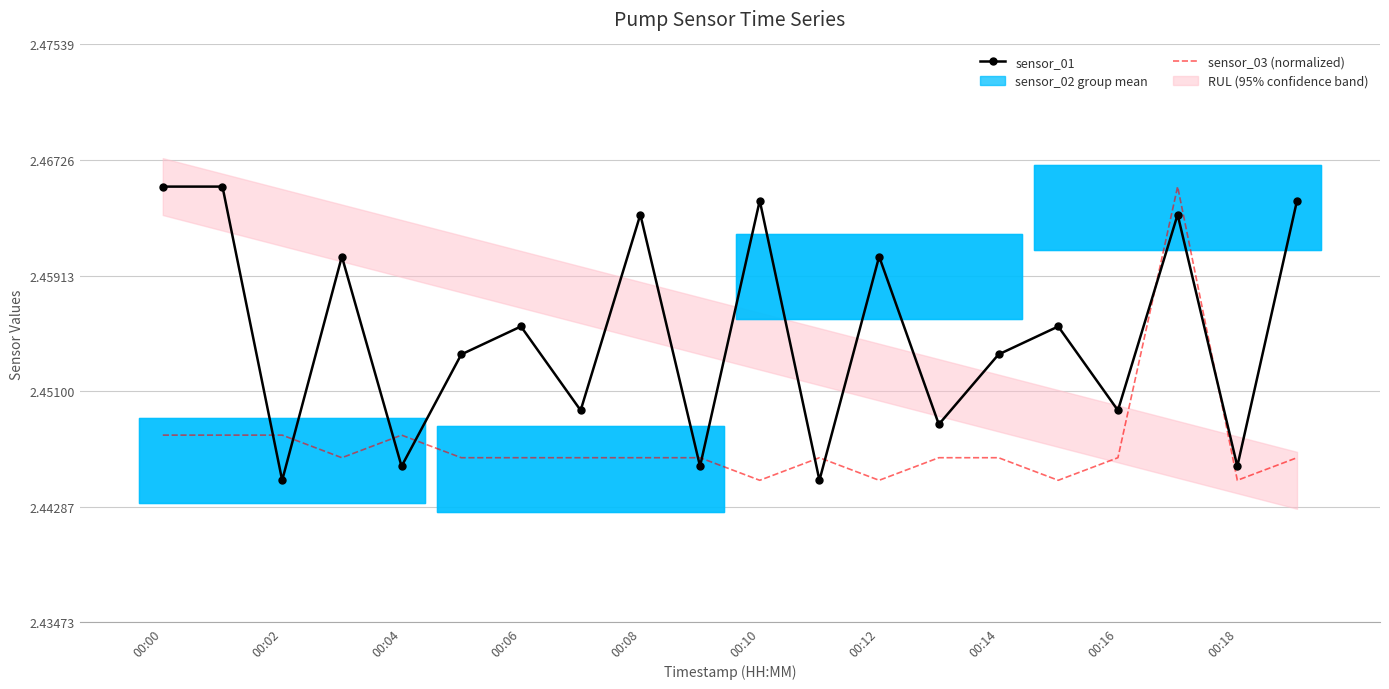

Is this an area chart (filled region under the line)?

No